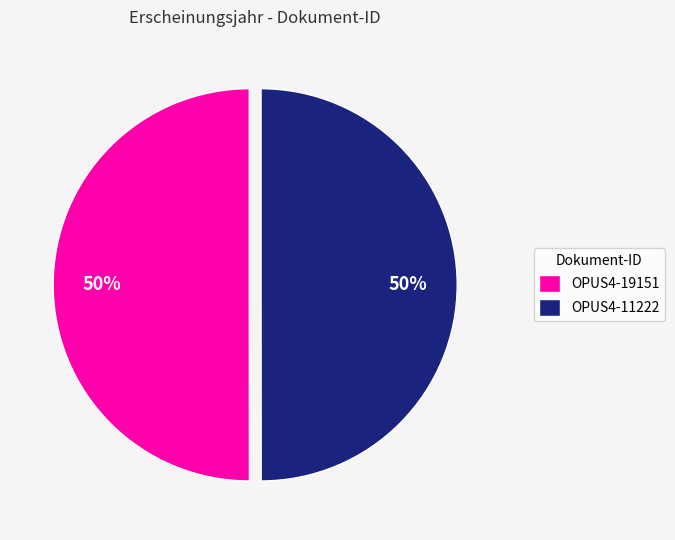

To the nearest percent, what is the average slice percentage?

50%